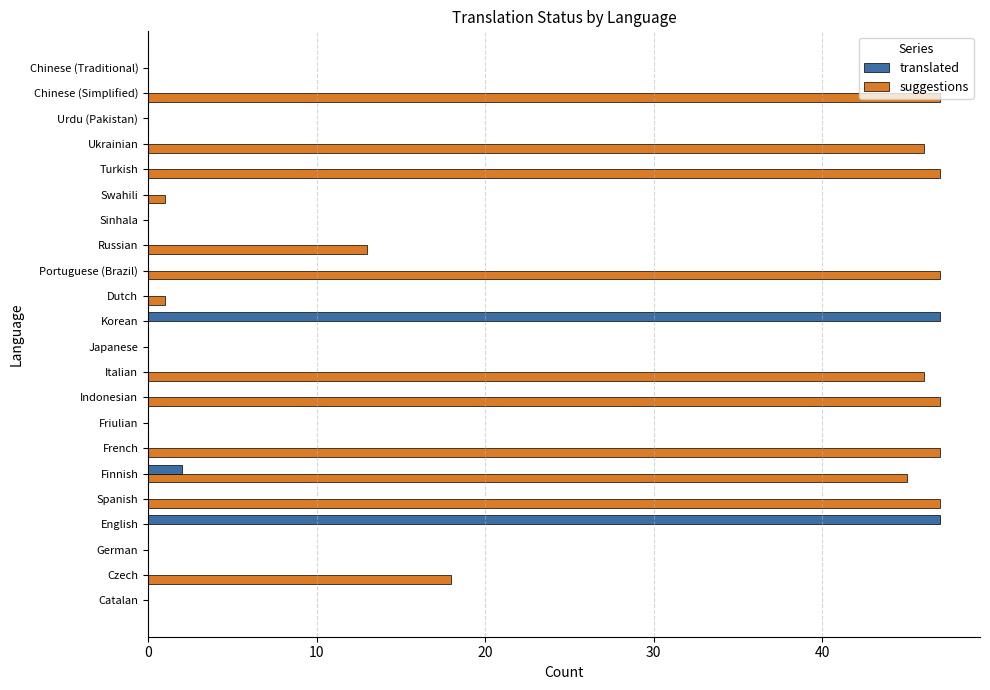

What is the sum of all translated values?

96